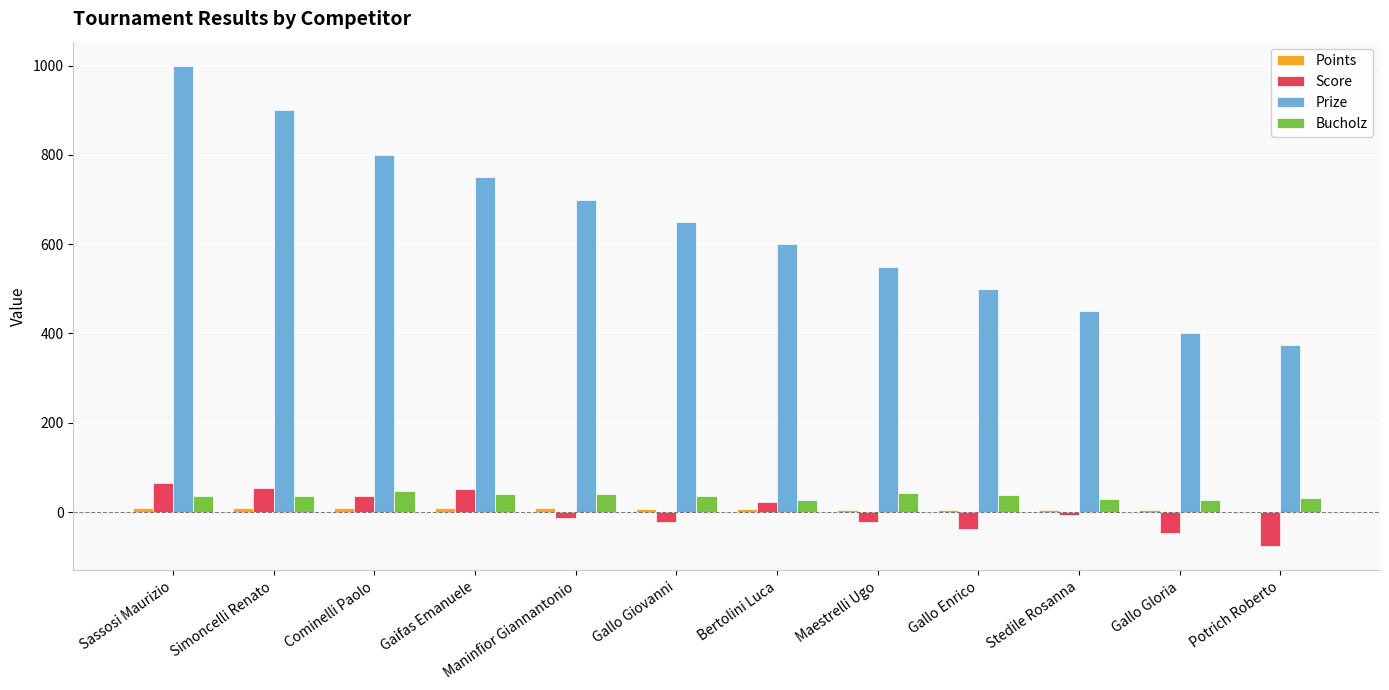

Which series has the widest spread of values?

Prize